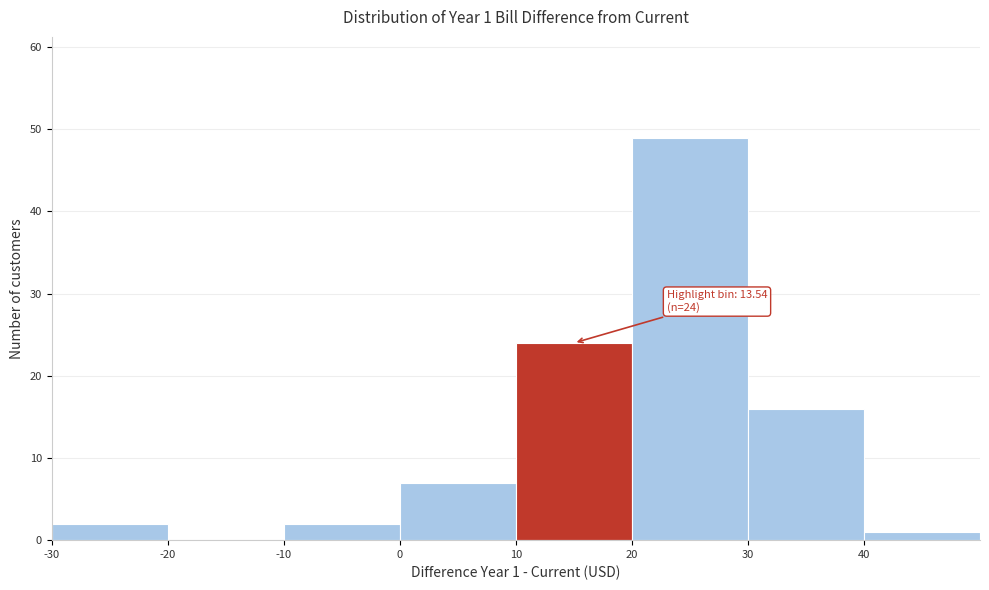

Which range on the x-axis has the tallest bar?

20 to 30